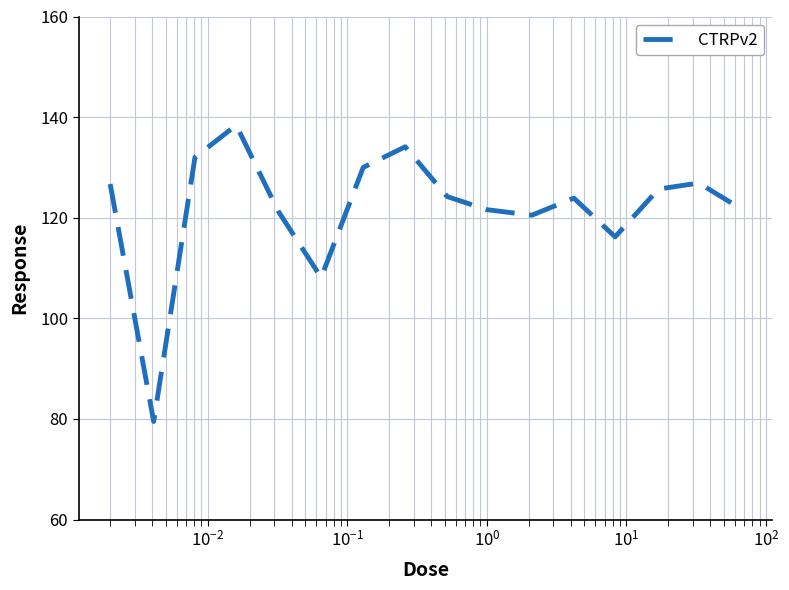

What is the minimum value shown in the chart?

79.5